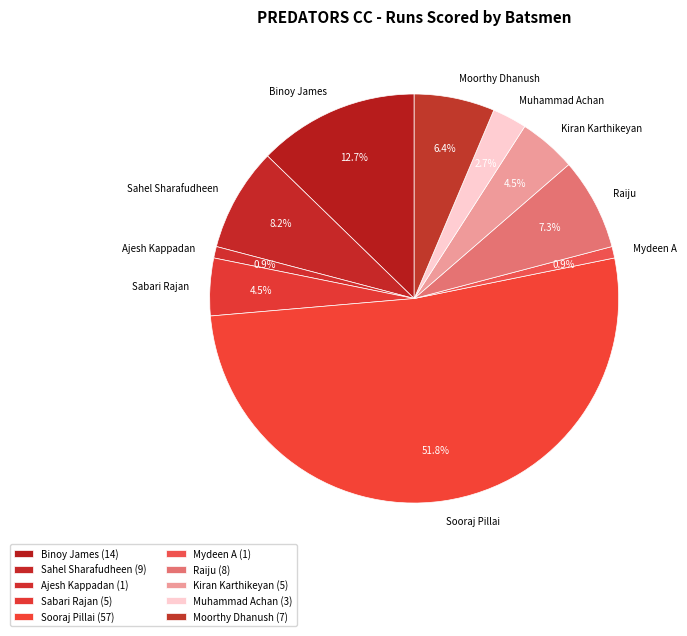

What is the ratio of the value at Kiran Karthikeyan to the value at Ajesh Kappadan?

5.0